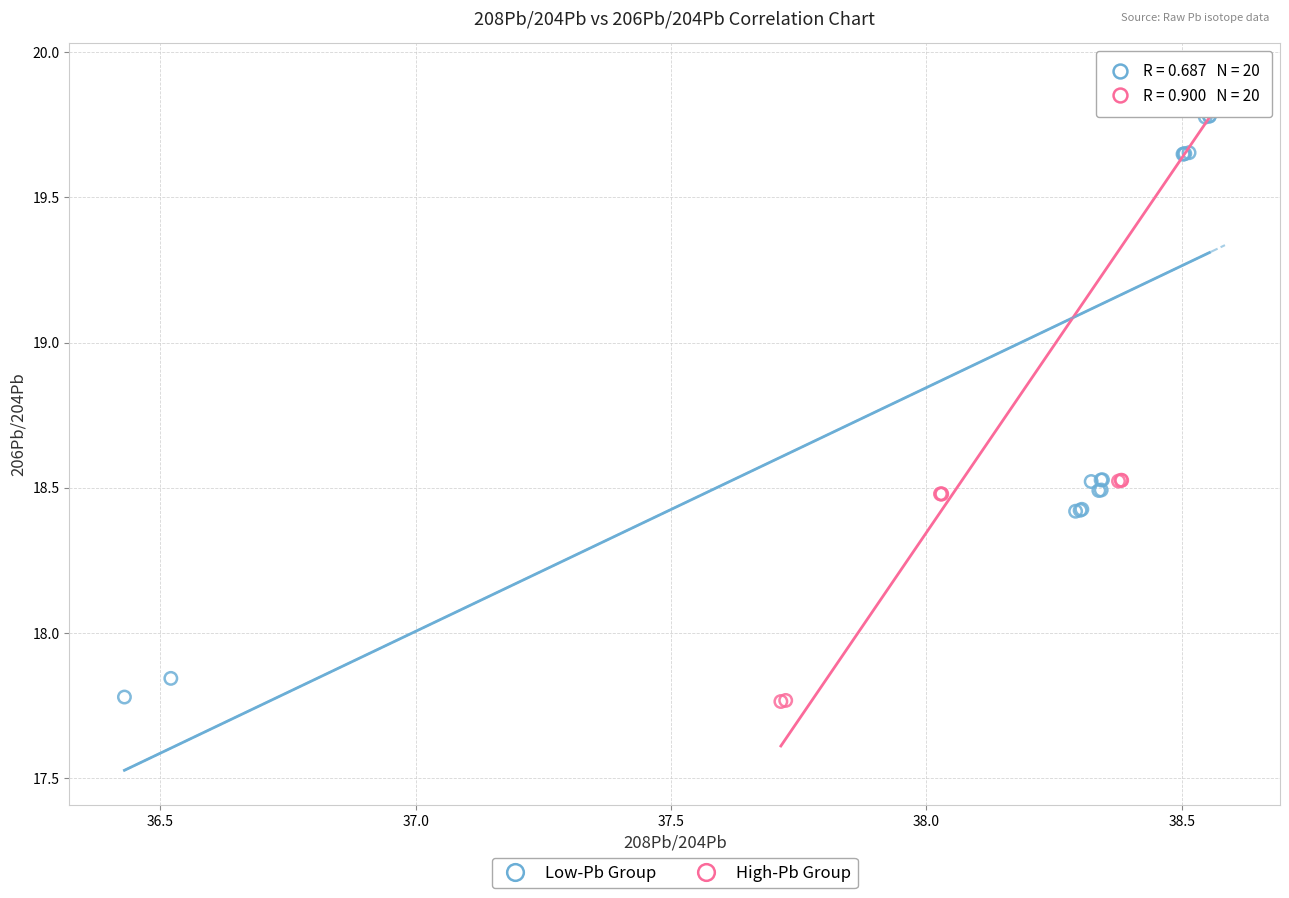

Which series has the largest Y range (max minus min)?

High-Pb Group